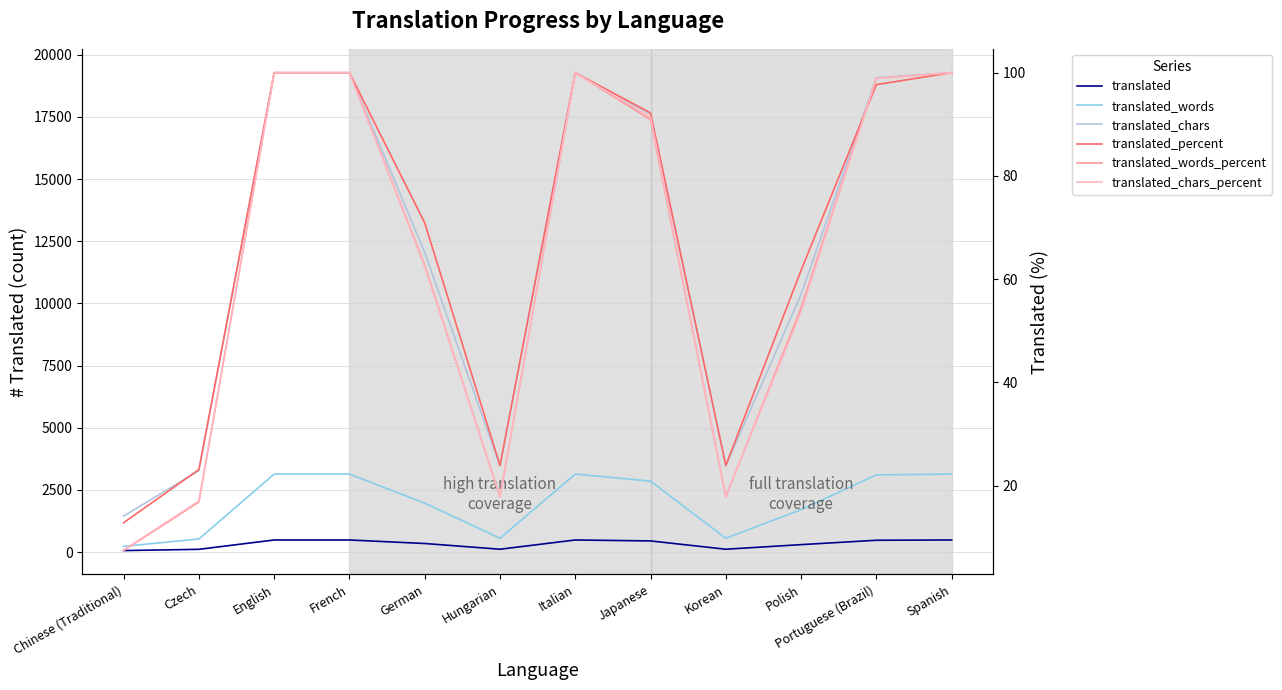

How many values in the translated_chars_percent series are below 91?

6